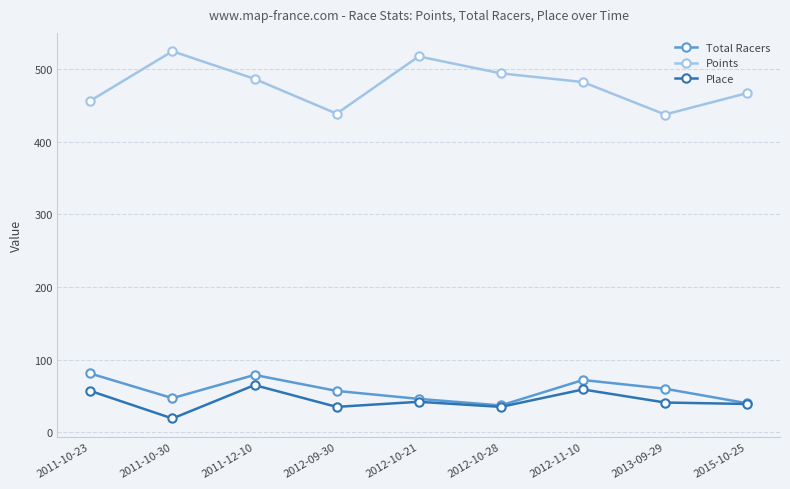

At 2011-10-23, list the series in order from smallest to largest.

Place, Total Racers, Points